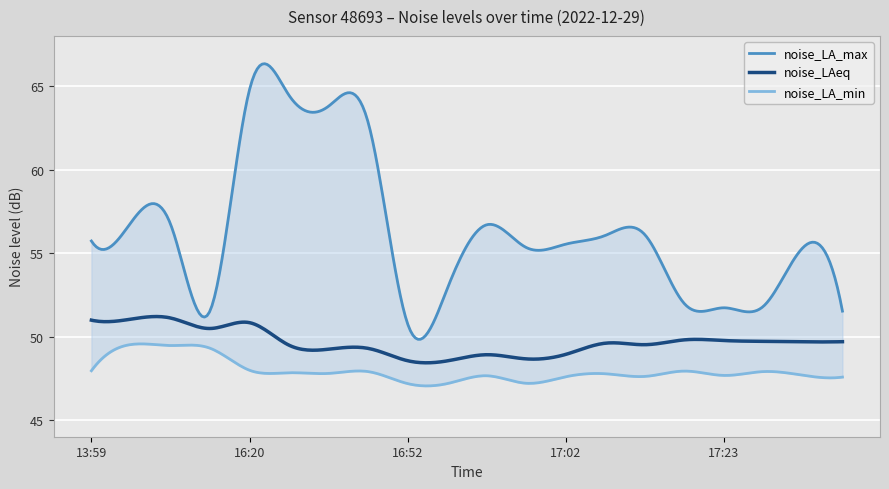

What position from the left is 17:28?

19